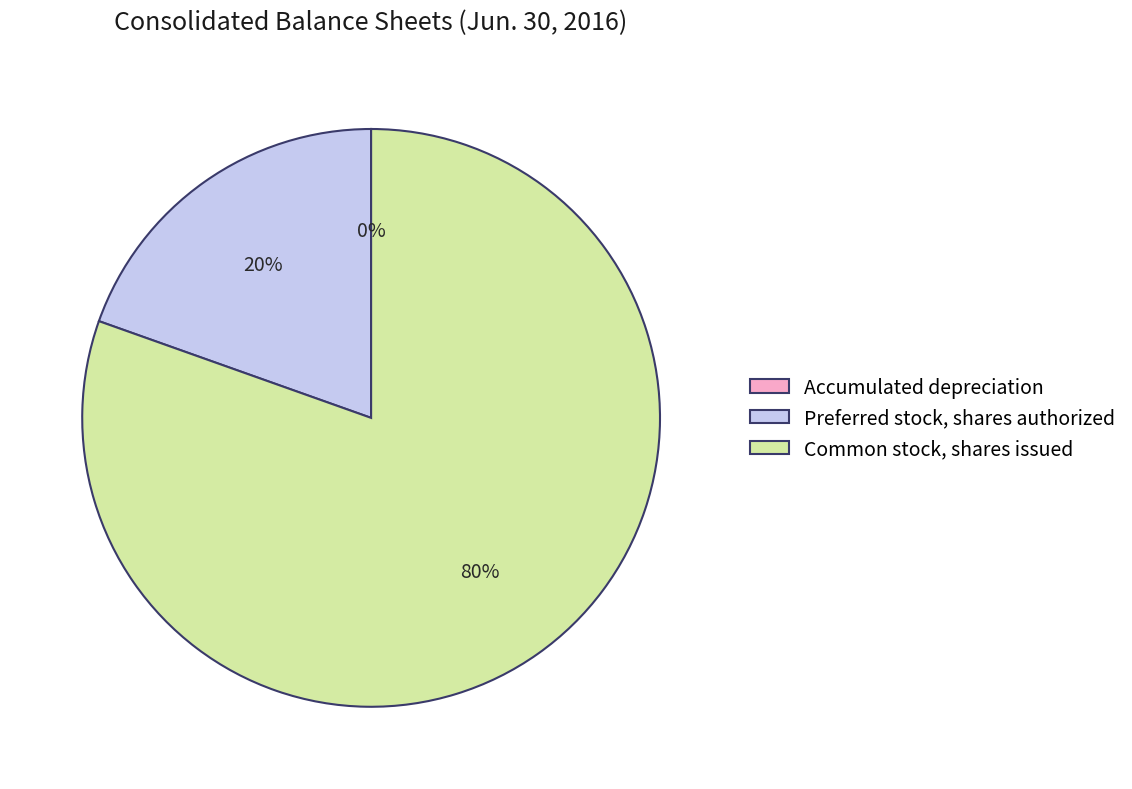

Is there a majority slice in this chart?

Yes